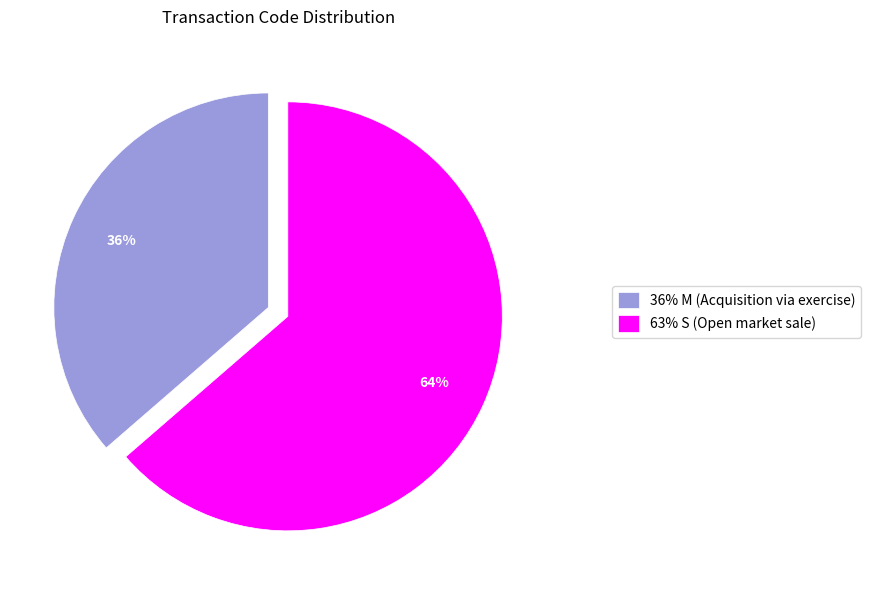

Does any single category account for the majority?

Yes